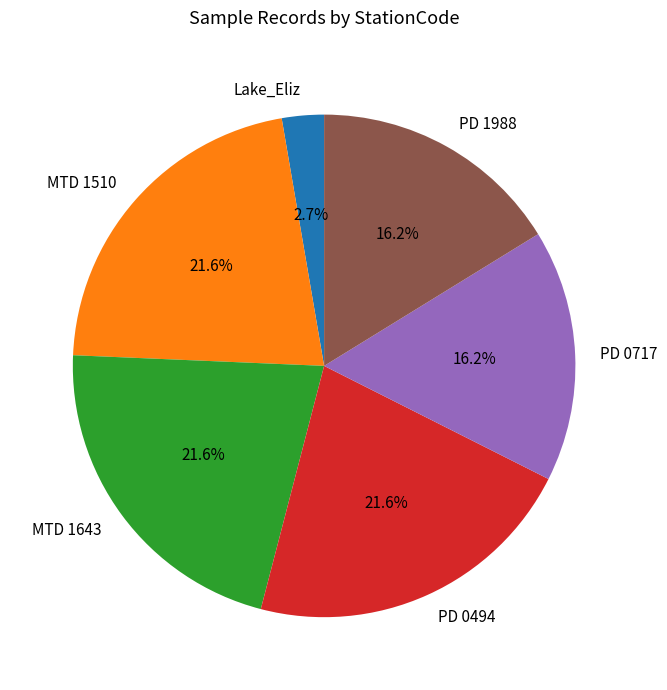

What percentage is NOT represented by Lake_Eliz?

97.3%